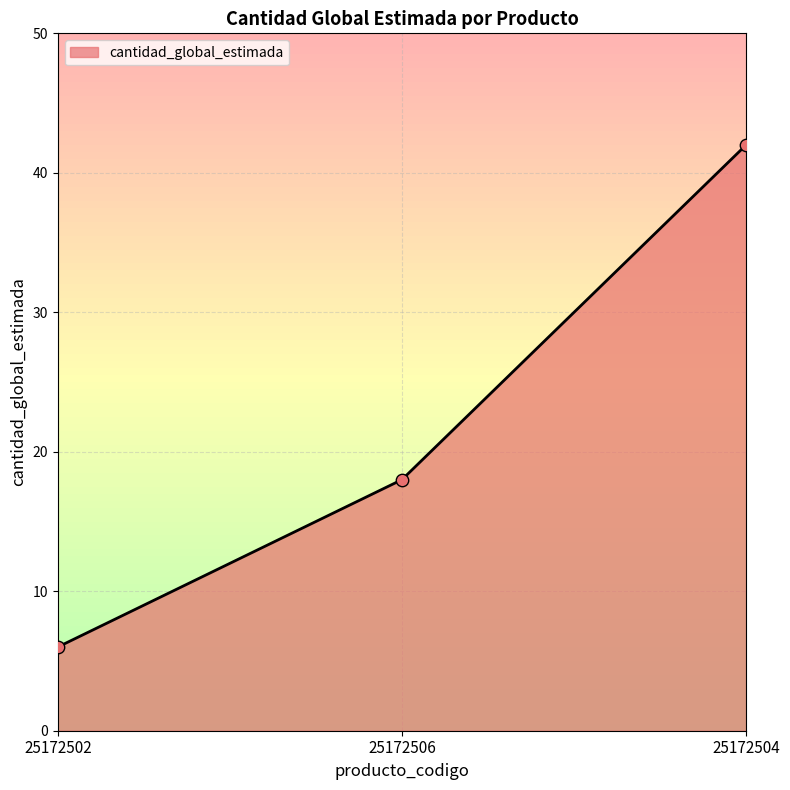

What is the change in value from 25172502 to 25172504?

+36